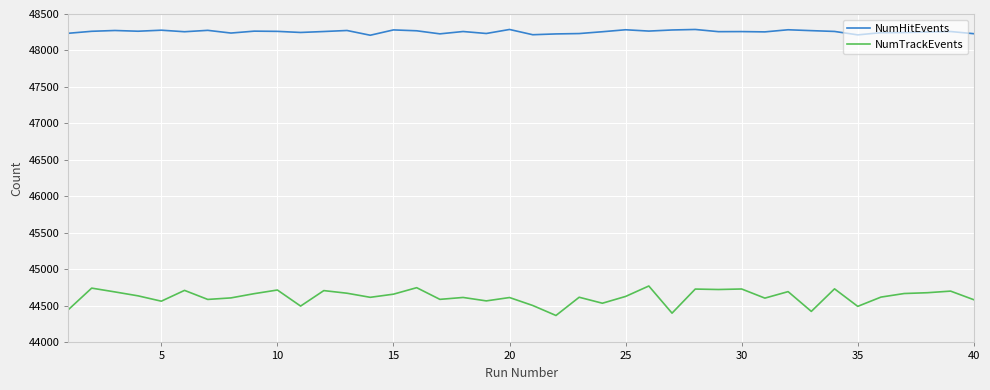

Which series has the largest total across all categories?

NumHitEvents